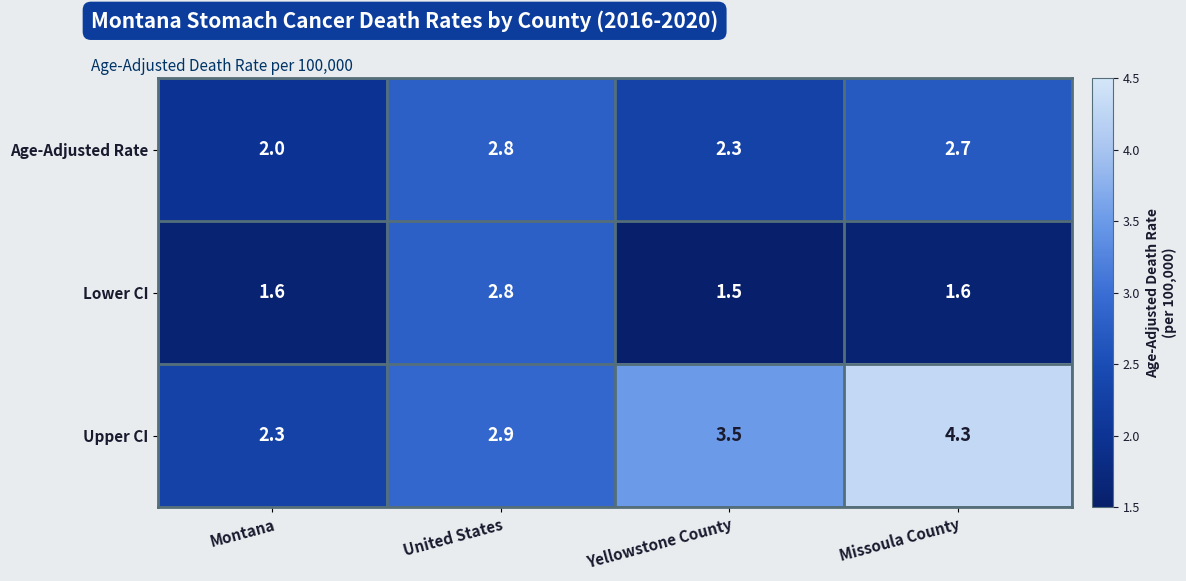

Reading left to right, list all the values displayed in this chart.

Age-Adjusted Rate: Montana=2.0	United States=2.8	Yellowstone County=2.3	Missoula County=2.7
Lower CI: Montana=1.6	United States=2.8	Yellowstone County=1.5	Missoula County=1.6
Upper CI: Montana=2.3	United States=2.9	Yellowstone County=3.5	Missoula County=4.3